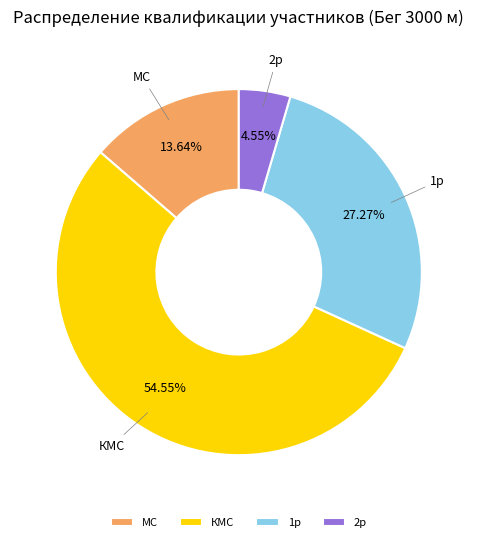

To the nearest percent, what is the combined percentage of КМС and 1р?

82%